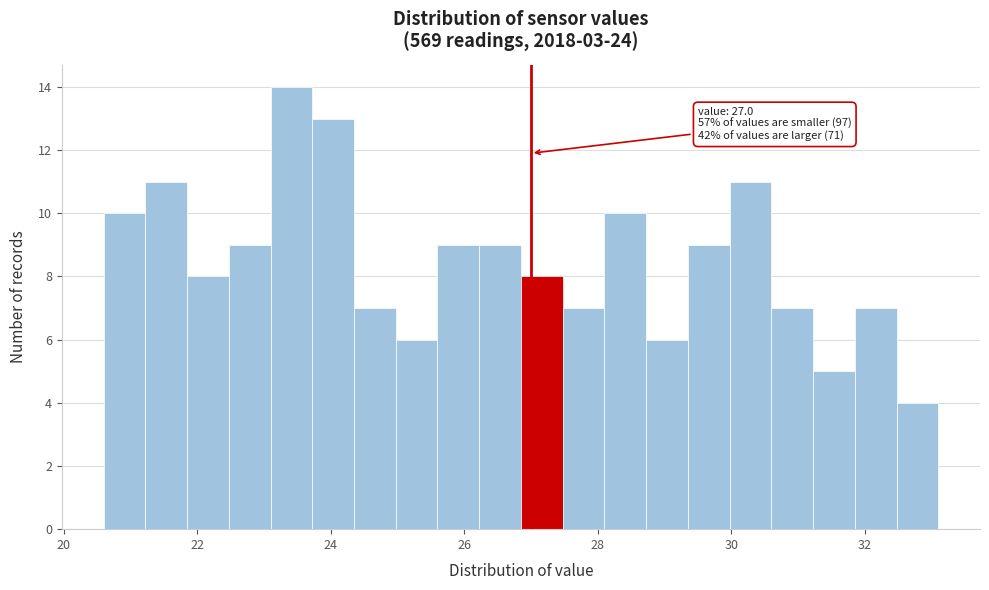

Around what value on the x-axis is the tallest bar? Give the approximate position of its centre, as read against the axis.

23.4